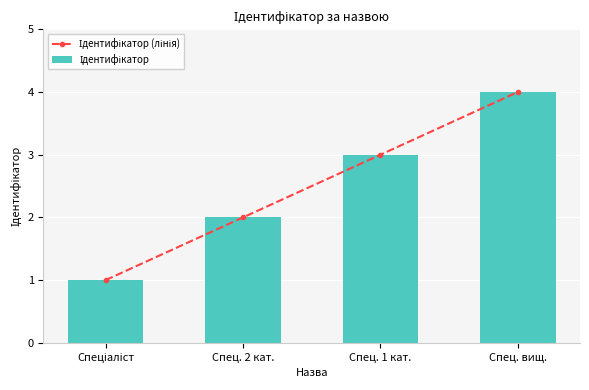

True or false: Ідентифікатор has a value of 1 at Спец. 1 кат..

False